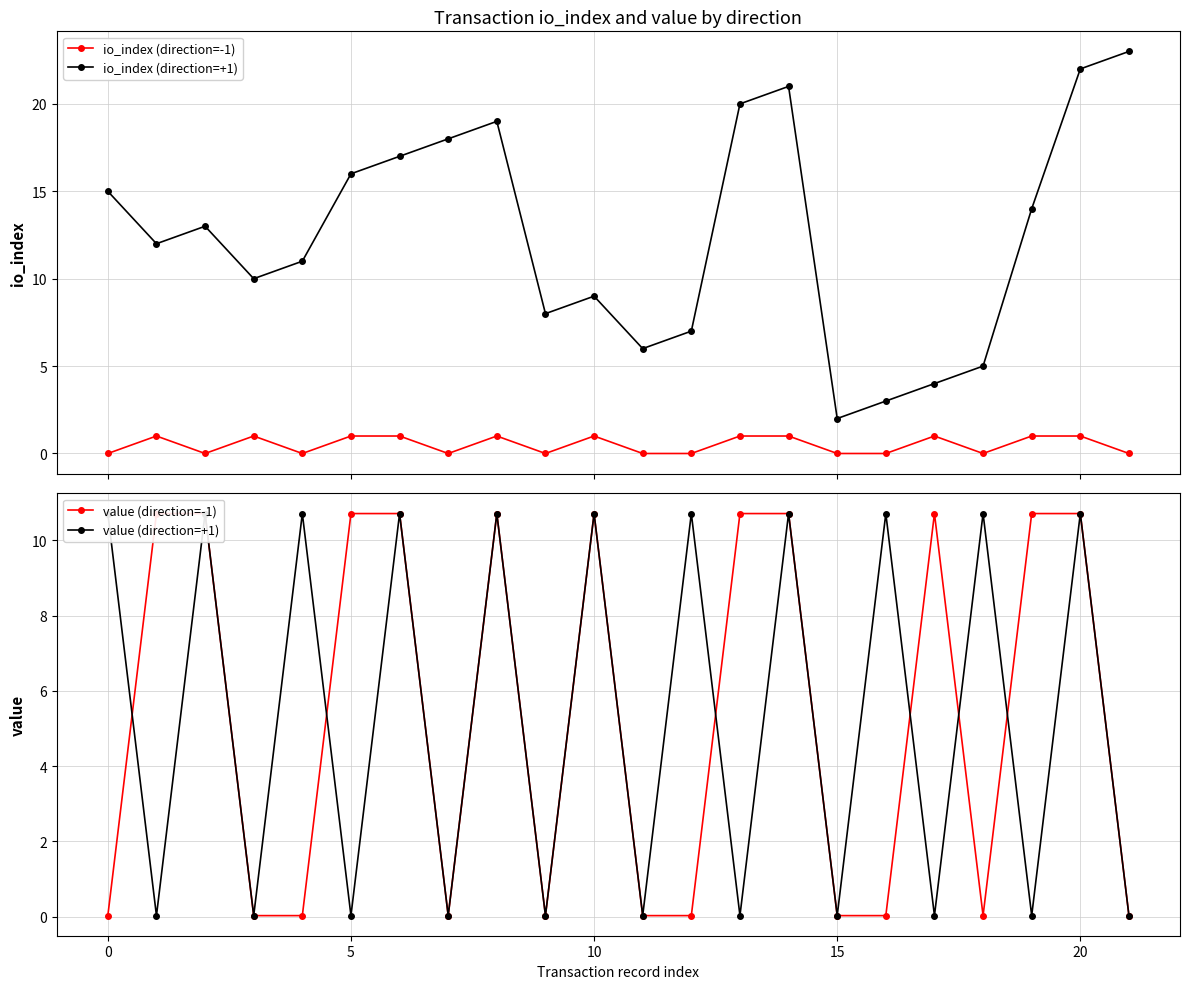

After their last crossing, which series has the higher values: value (direction=+1) or io_index (direction=+1)?

io_index (direction=+1)